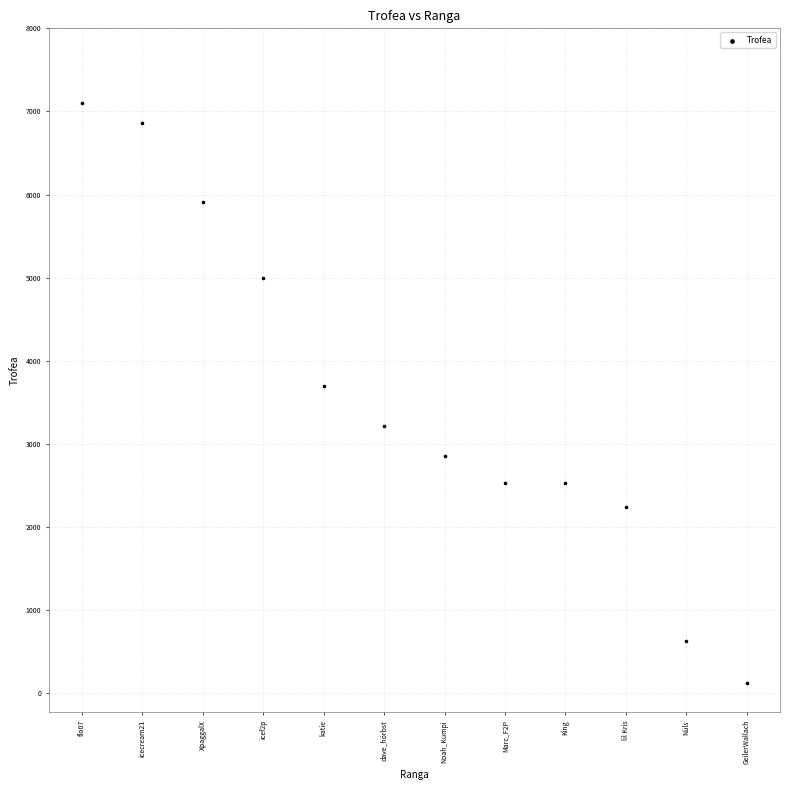

What is the average Y value?

3557